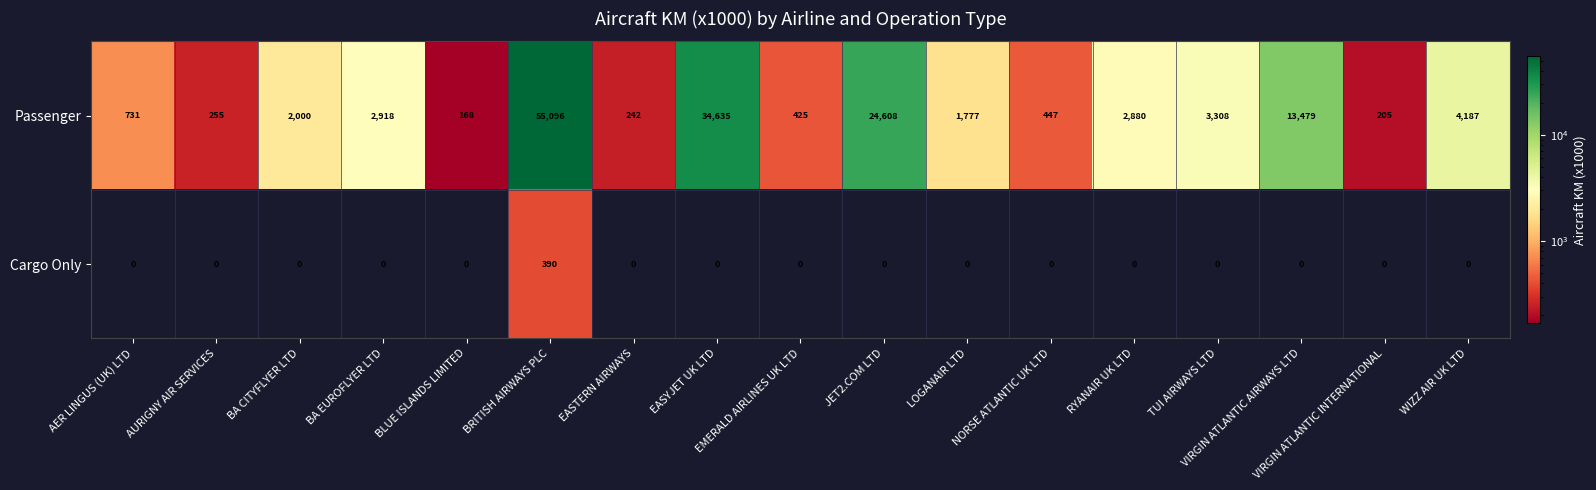

What is the total value across all series at EASTERN AIRWAYS?

242